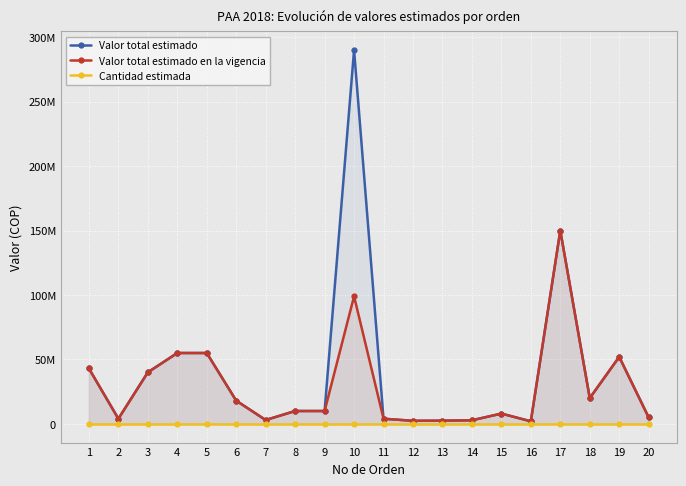

List the series in order of their overall mean, highest first.

Valor total estimado, Valor total estimado en la vigencia, Cantidad estimada